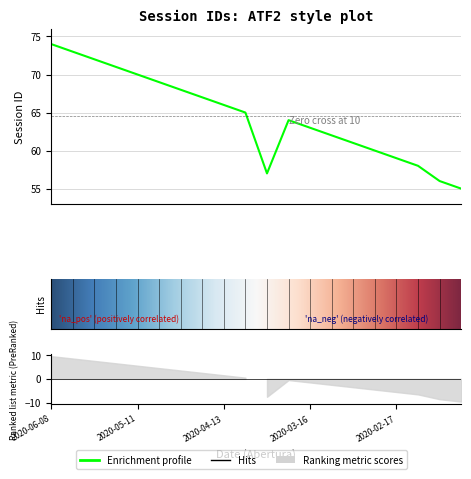

True or false: the data shows 69 at 2020-05-04.

True